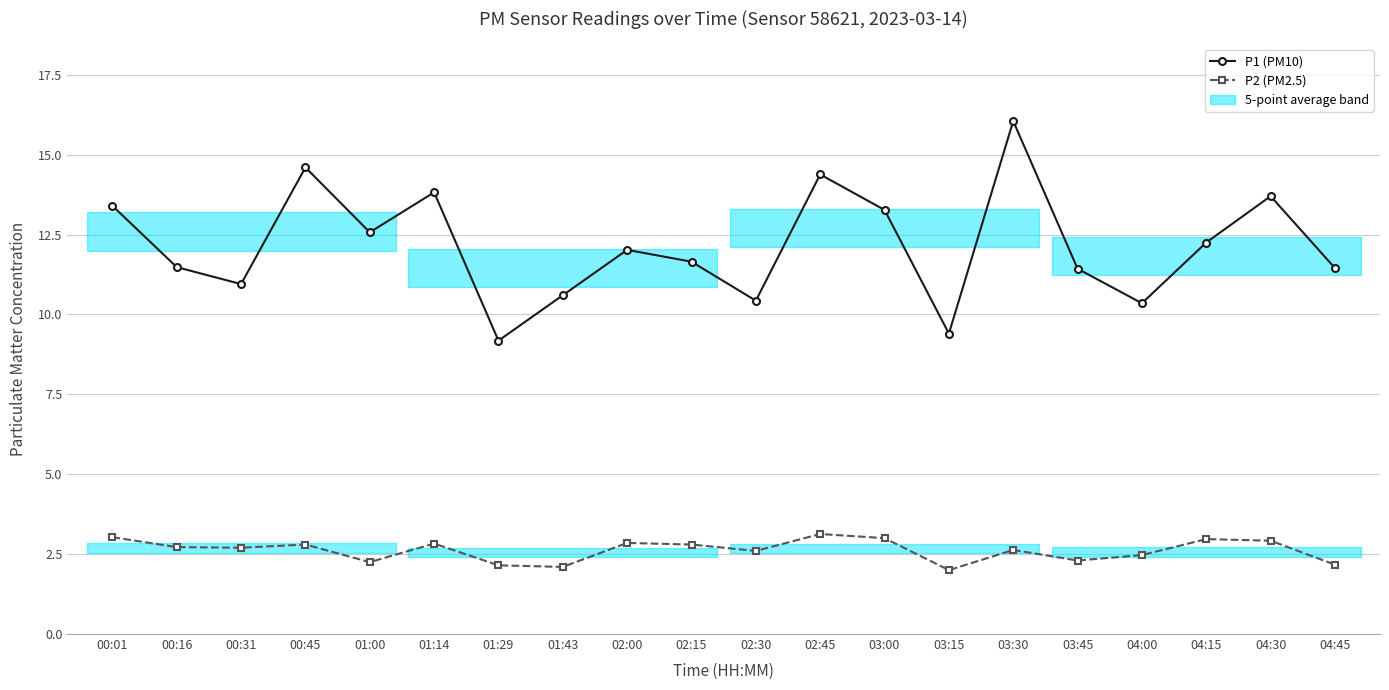

True or false: P2 (PM2.5) and P1 (PM10) intersect in this chart.

False